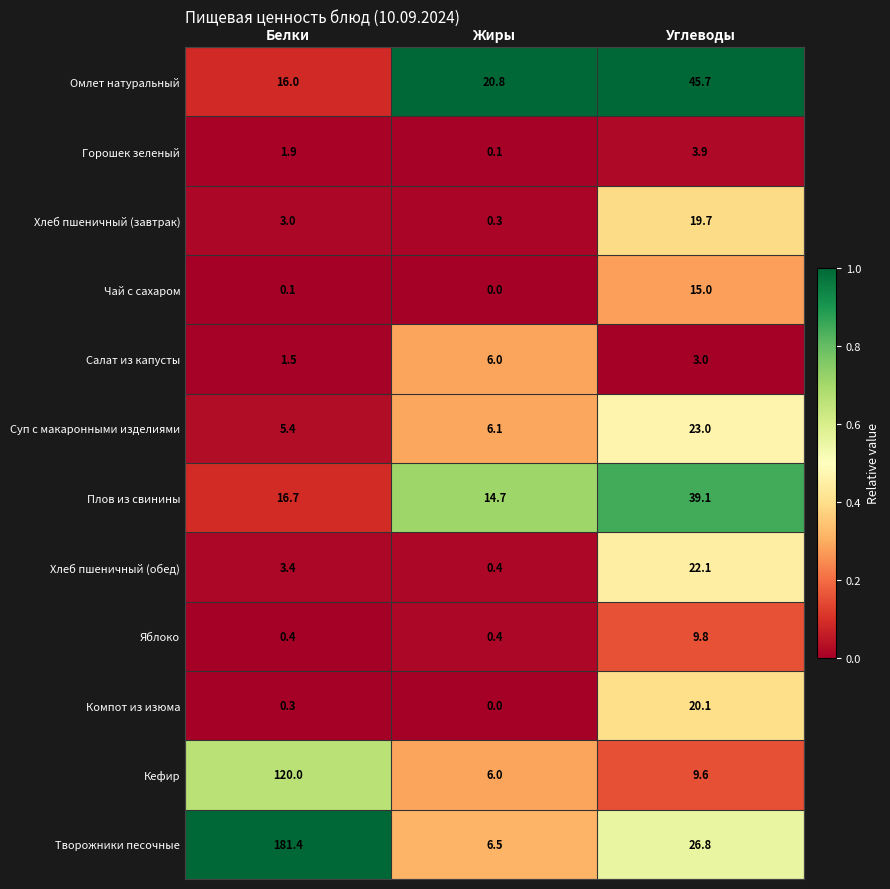

The Творожники песочные series shows 3.6 at Жиры. True or false?

False